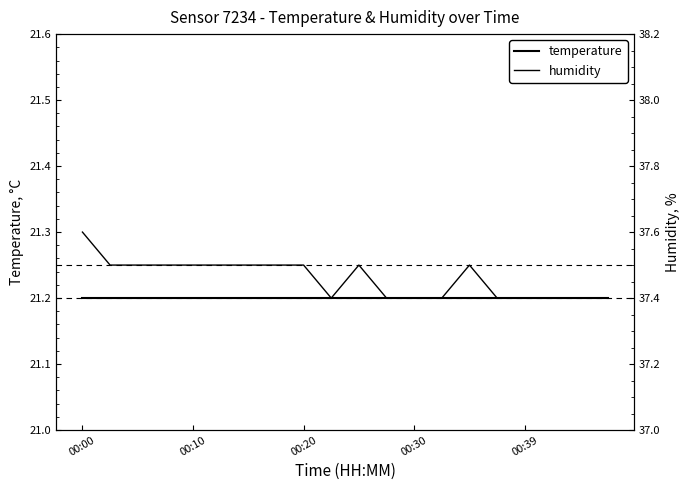

Does the chart have visible grid lines?

No